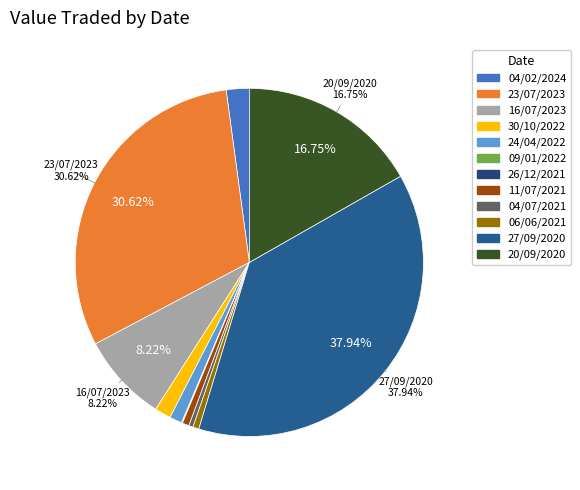

Is it true that 20/09/2020 is 17% of the pie?

True